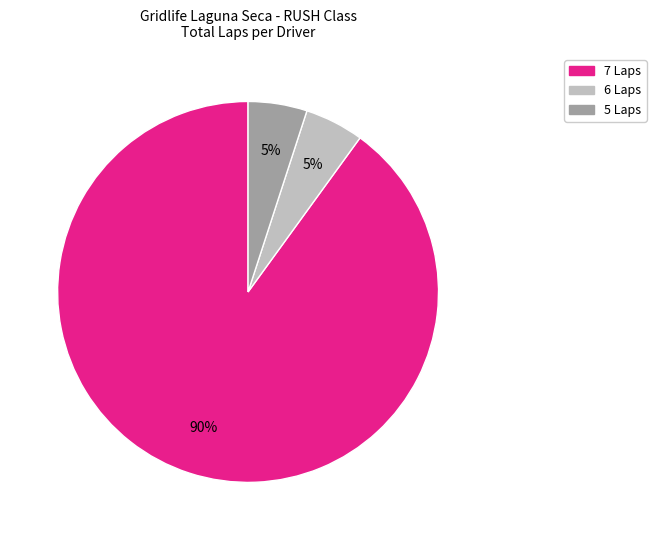

To the nearest percent, what is the average slice percentage?

33%